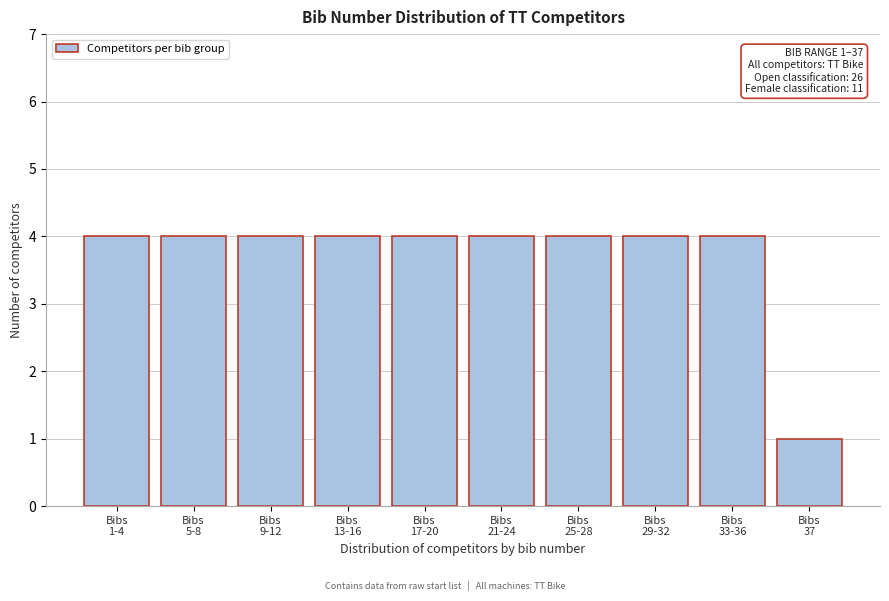

Reading left to right, extract all data points from this chart.

4	4	4	4	4	4	4	4	4	1